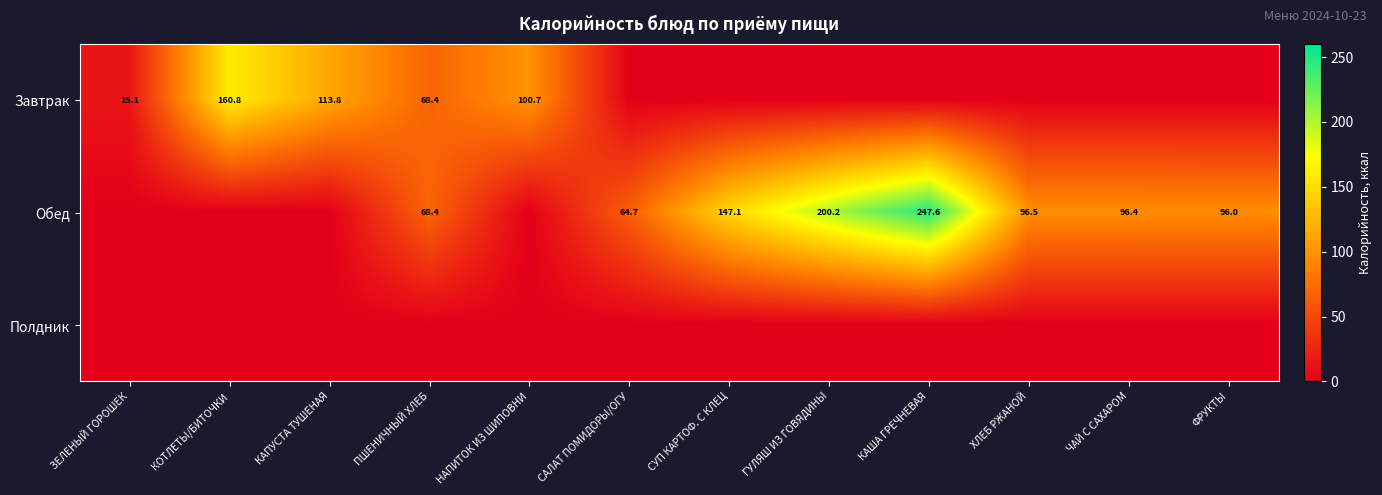

List the series in order of their overall mean, lowest first.

Полдник, Завтрак, Обед